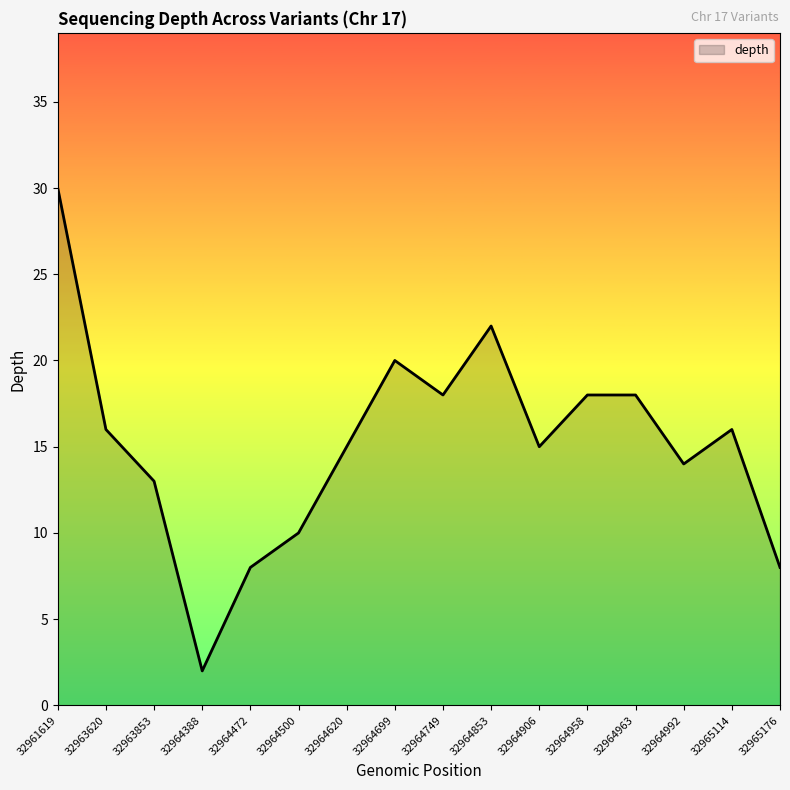

True or false: the data shows 30 at 32961619.

True